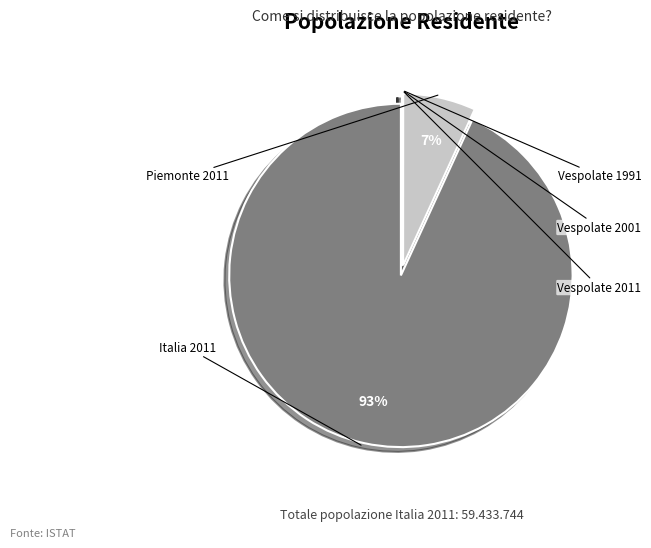

Is it true that Vespolate 2001 is 12% of the pie?

False